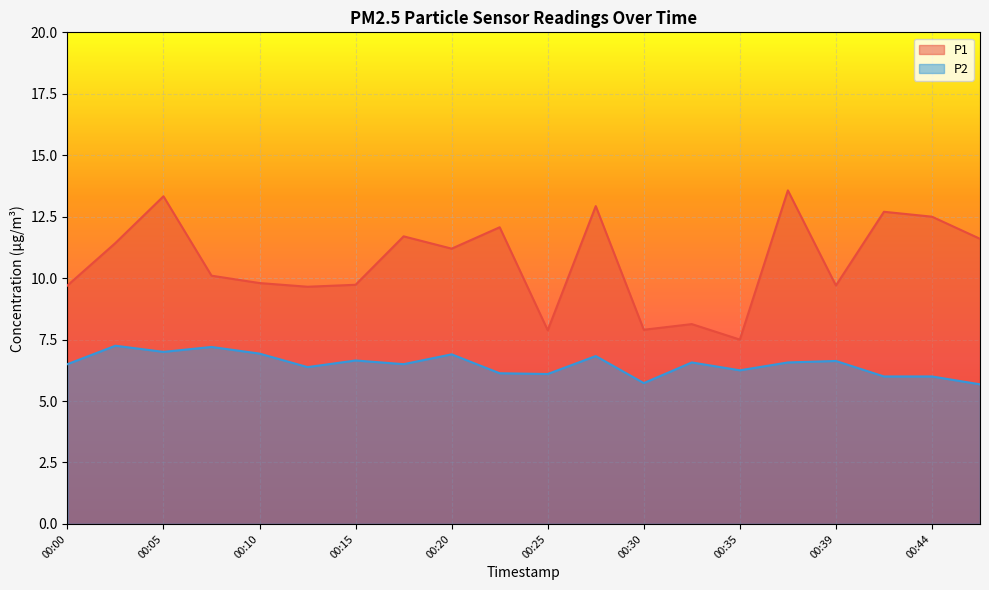

List the labels in order of P2 value, largest first.

00:03, 00:08, 00:05, 00:10, 00:20, 00:27, 00:15, 00:39, 00:32, 00:37, 00:00, 00:17, 00:13, 00:35, 00:22, 00:25, 00:42, 00:44, 00:30, 00:47